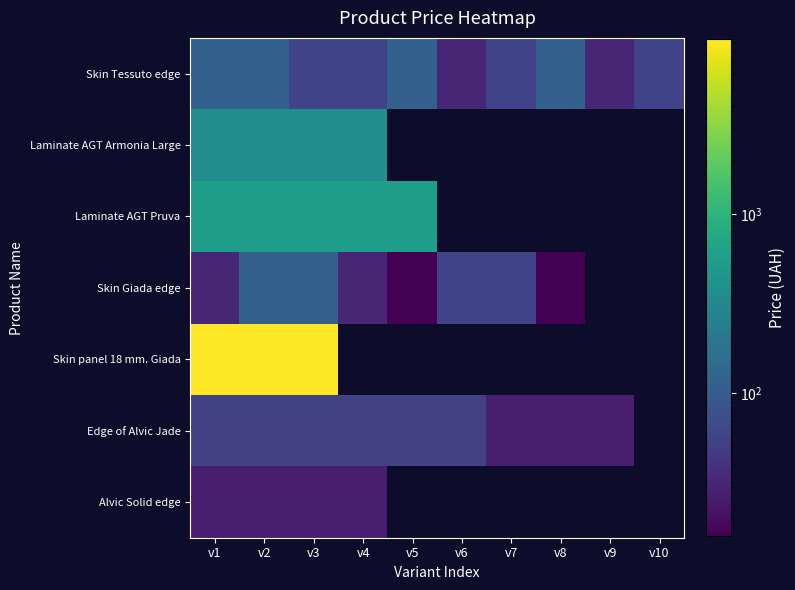

Which category has the lowest value in the Skin Giada edge series?

v5